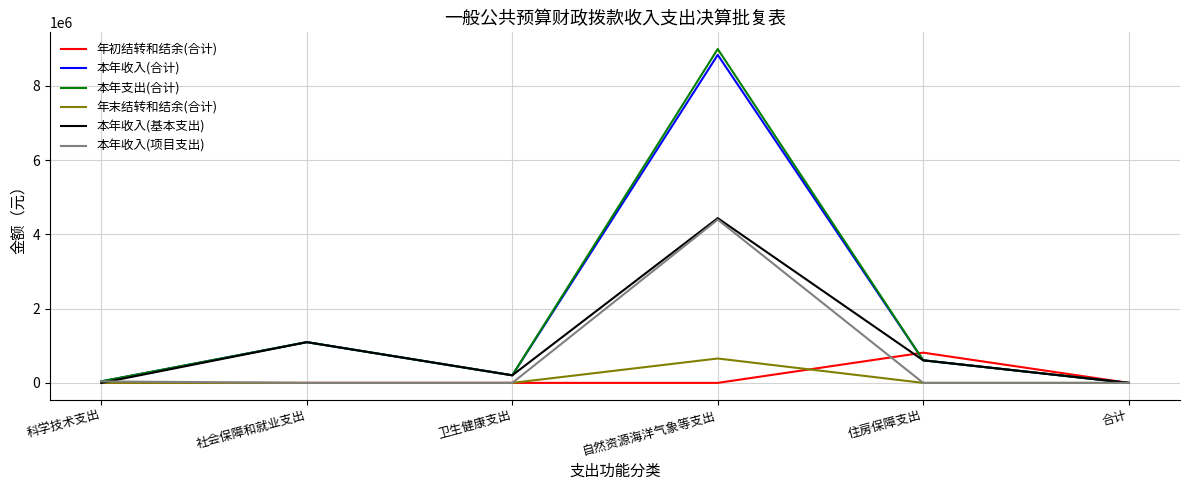

What is the difference between the second highest and minimum values in the 本年收入(项目支出) series?

40000.0